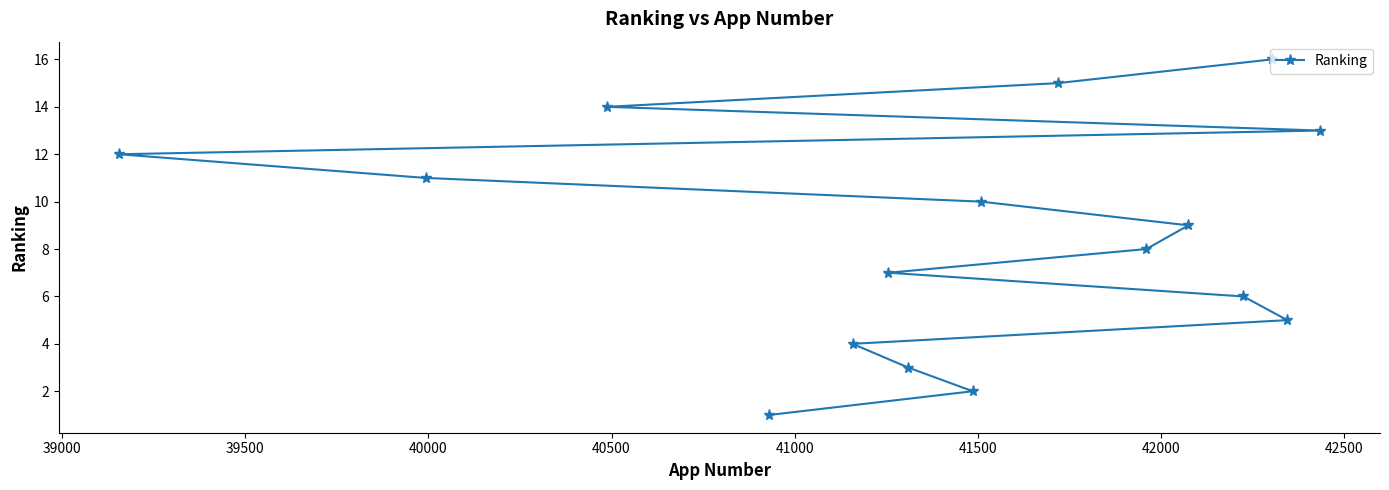

What is the greatest value displayed?

16